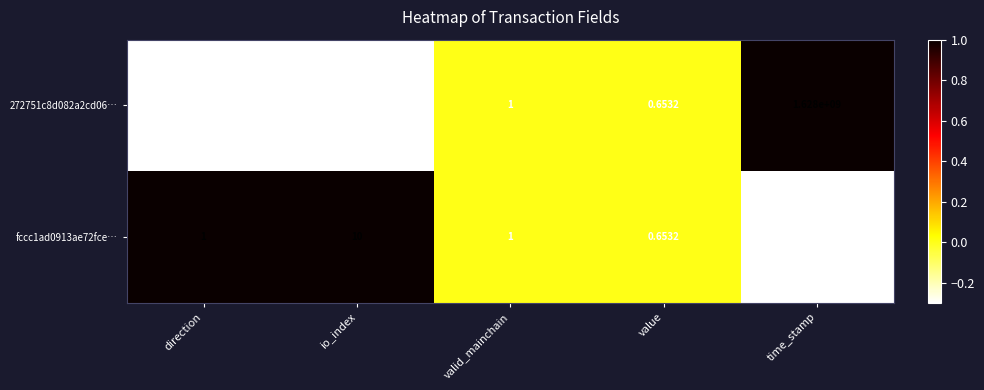

Which label corresponds to the largest value in the chart?

time_stamp